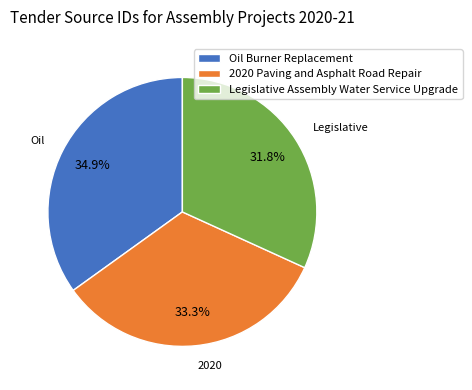

How many slices are in this pie chart?

3